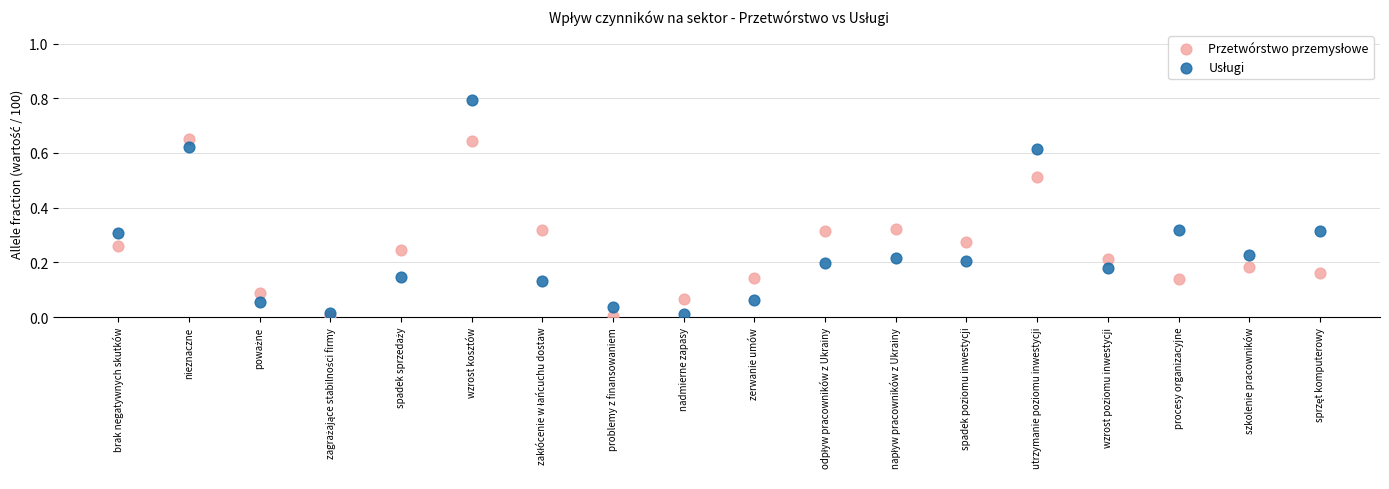

Across all data points, what is the range of Y values (max minus min)?

0.8